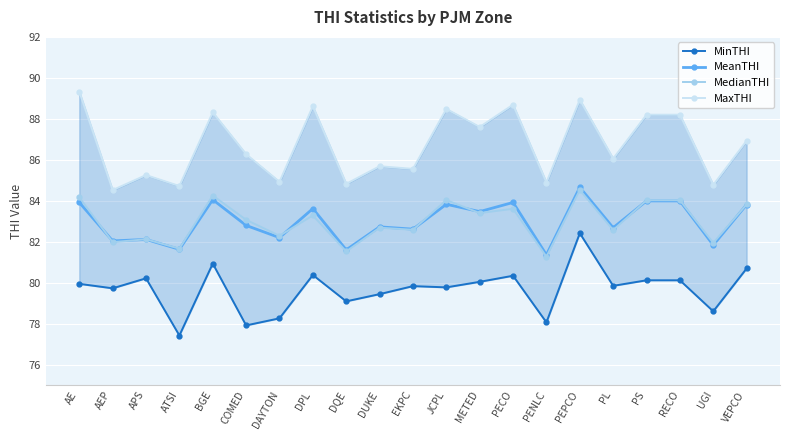

Where is the first local maximum for MedianTHI?

APS